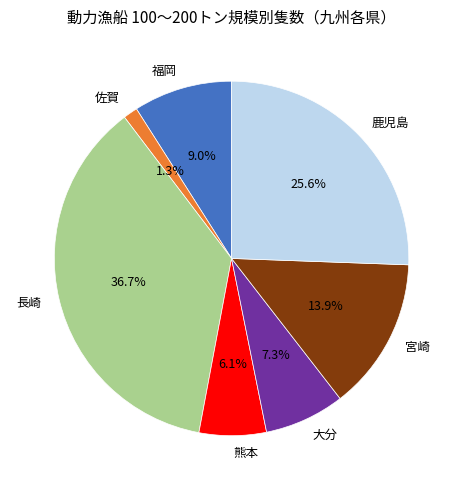

Which has a higher value, 長崎 or 大分?

長崎